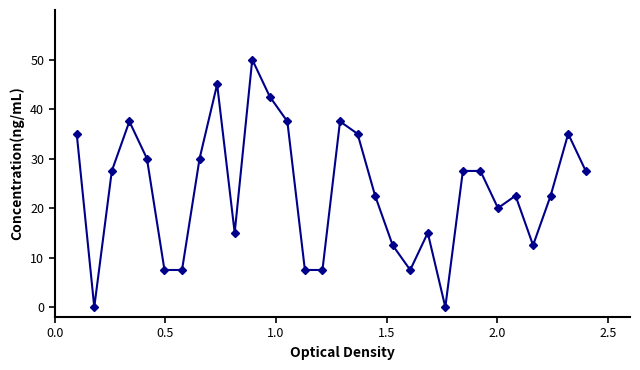

What is the difference between the second highest and minimum values?

45.0